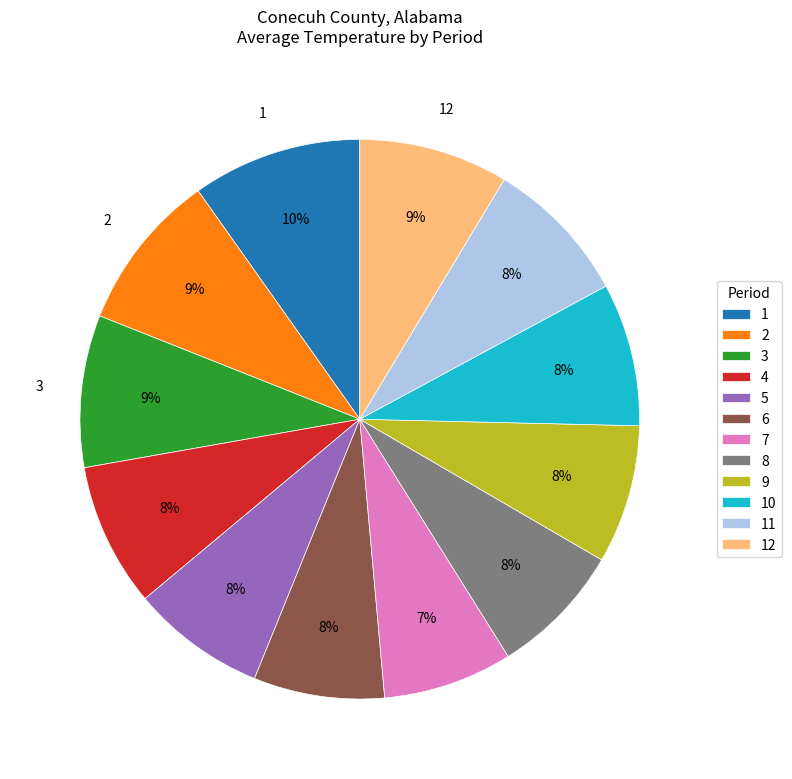

To the nearest percent, what is the combined percentage of 3 and 2?

18%